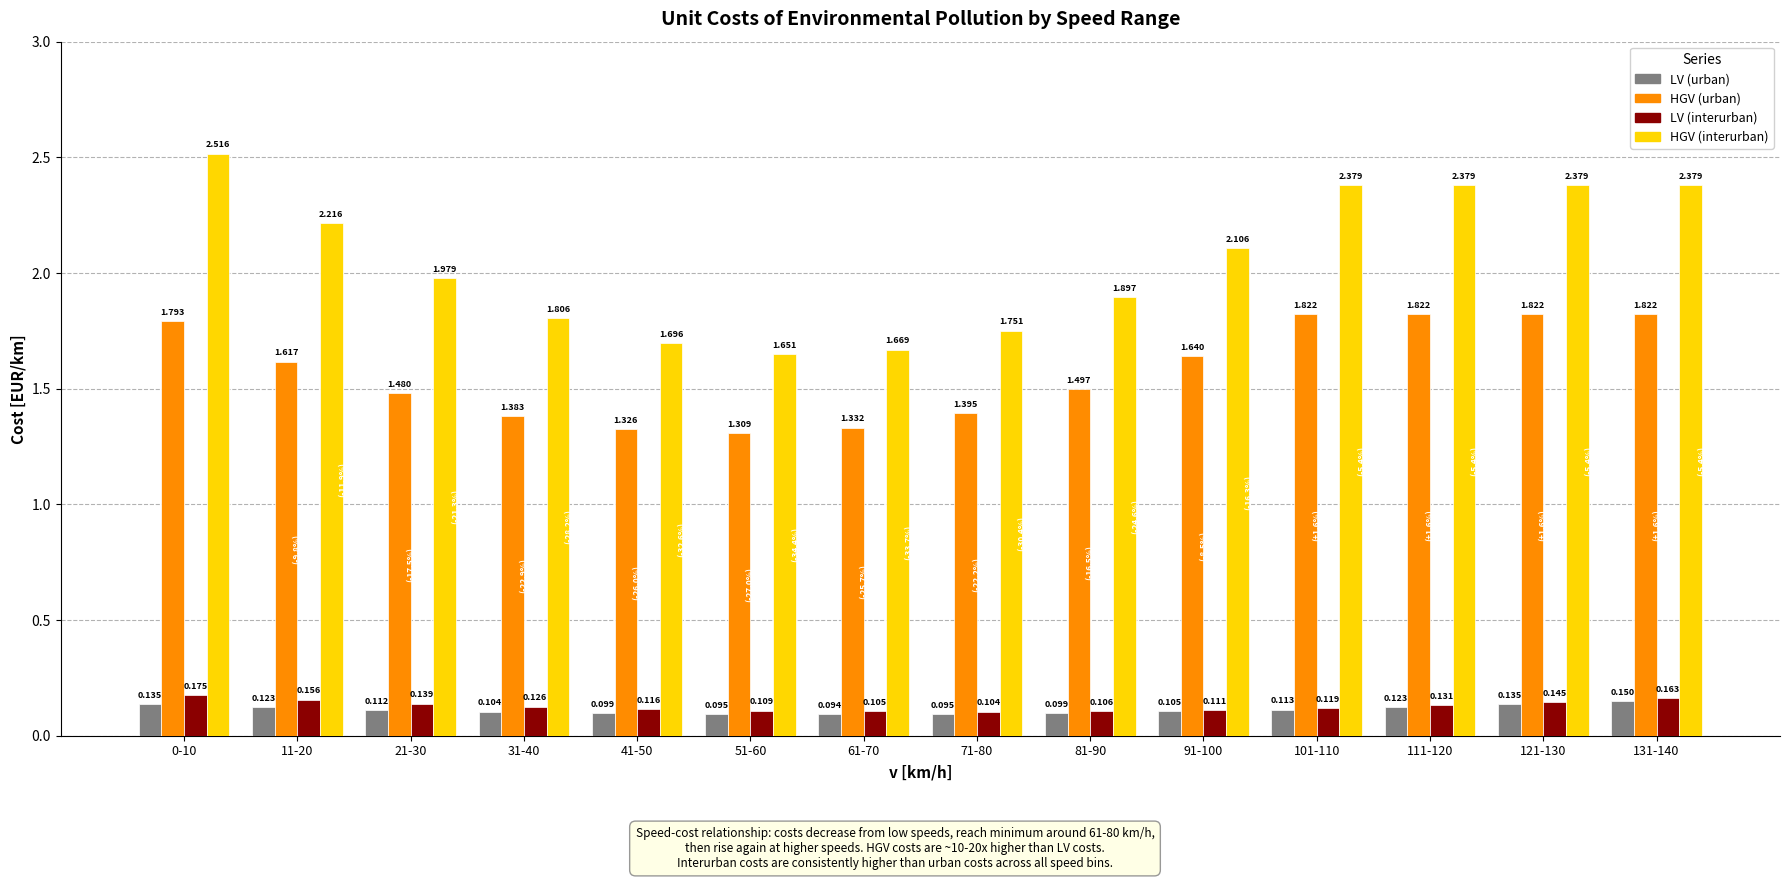

Which series changed the most between 31-40 and 131-140?

HGV (interurban)